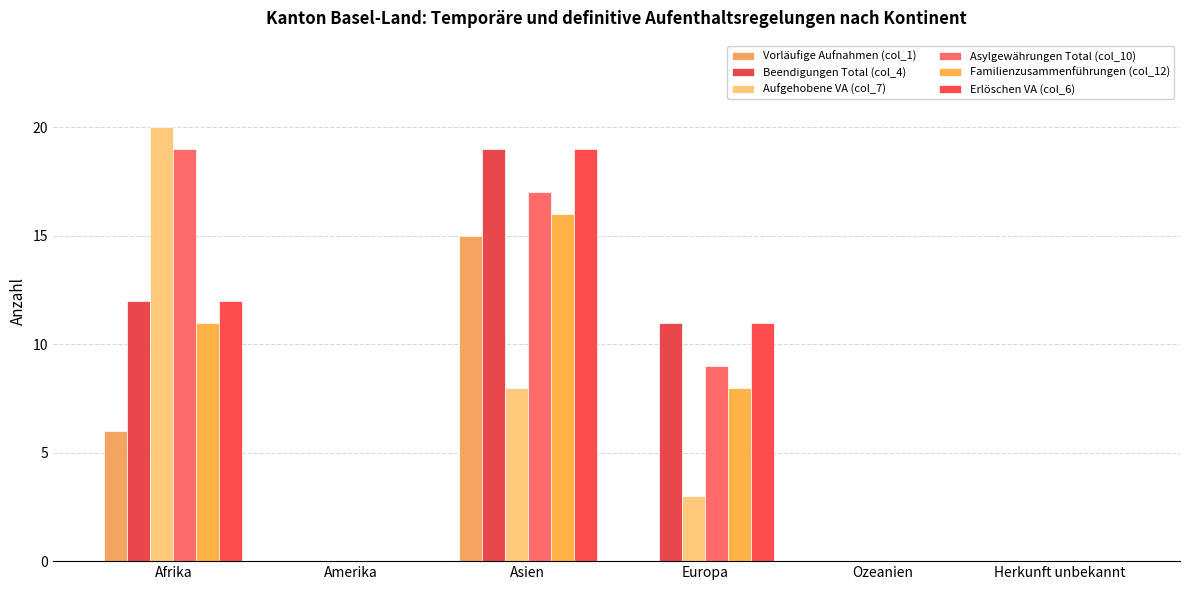

At which label does Asylgewährungen Total (col_10) reach its peak?

Afrika